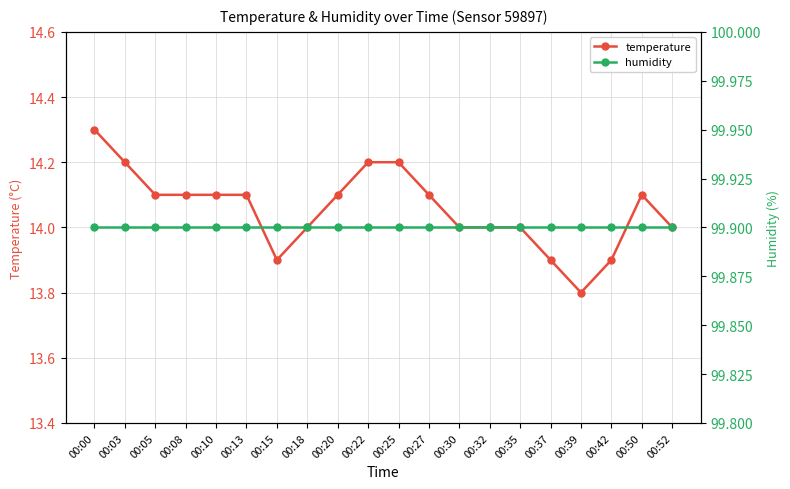

Rank the series by their maximum value, from lowest to highest.

temperature, humidity